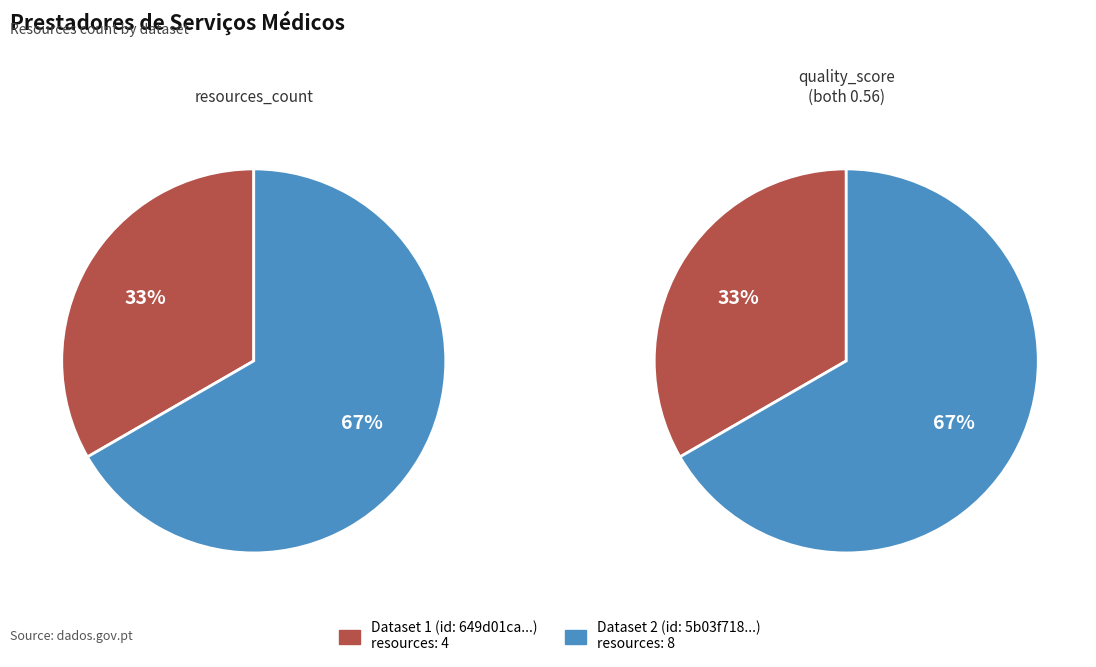

The 5b03f718c8d8c922914afa63 slice represents 77% of the pie. True or false?

False